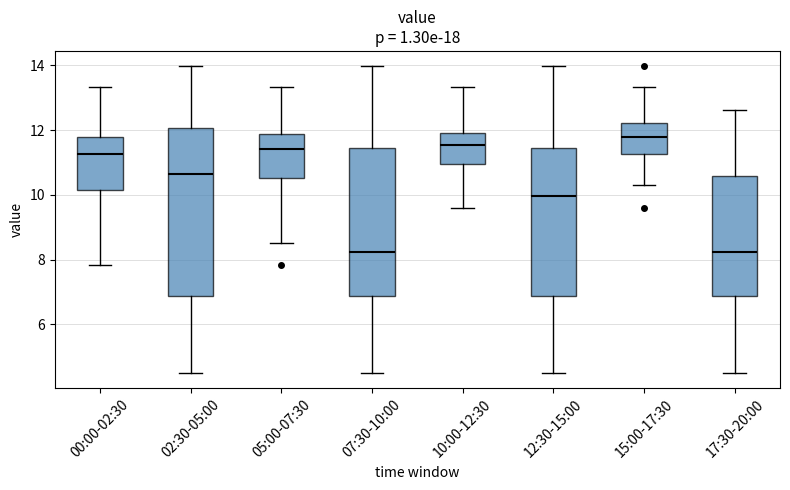

Reading left to right, read every box against the y-axis: the position of its median line, the range the box covers, and the ends of its whiskers. The values are not printed on the chart, so give them approximately, as read against the axis.

00:00-02:30: median 11.2, box 10.2 to 11.8, whiskers 7.8 to 13.4
02:30-05:00: median 10.6, box 6.8 to 12.0, whiskers 4.6 to 14.0
05:00-07:30: median 11.4, box 10.6 to 11.8, whiskers 8.6 to 13.4
07:30-10:00: median 8.2, box 6.8 to 11.4, whiskers 4.6 to 14.0
10:00-12:30: median 11.6, box 11.0 to 12.0, whiskers 9.6 to 13.4
12:30-15:00: median 10.0, box 6.8 to 11.4, whiskers 4.6 to 14.0
15:00-17:30: median 11.8, box 11.2 to 12.2, whiskers 10.4 to 13.4
17:30-20:00: median 8.2, box 6.8 to 10.6, whiskers 4.6 to 12.6